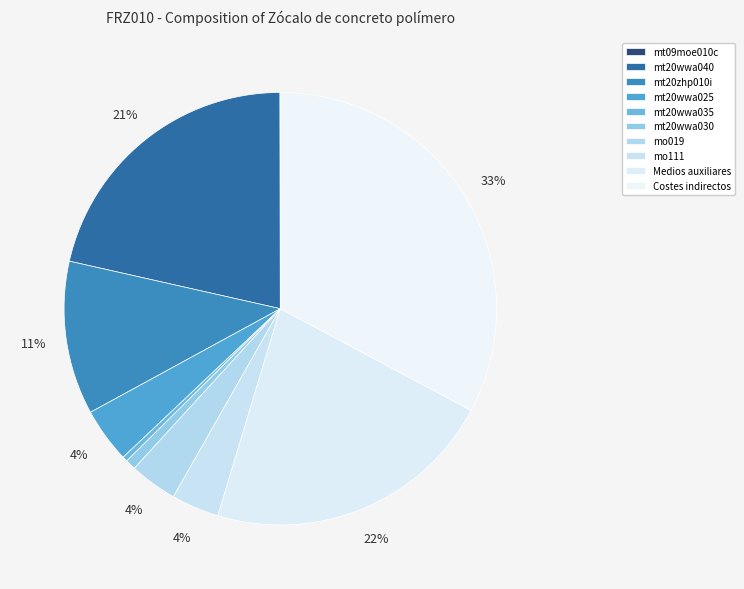

Is there a majority slice in this chart?

No